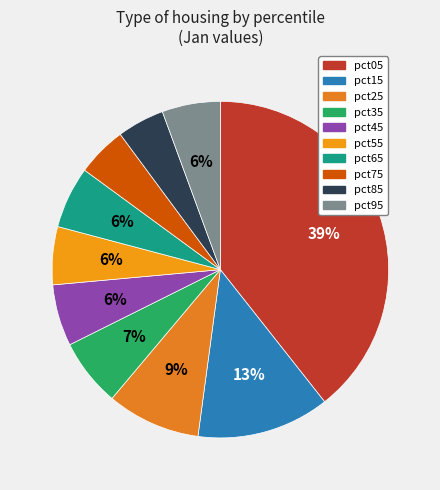

True or false: pct45 accounts for 6% of the total.

True